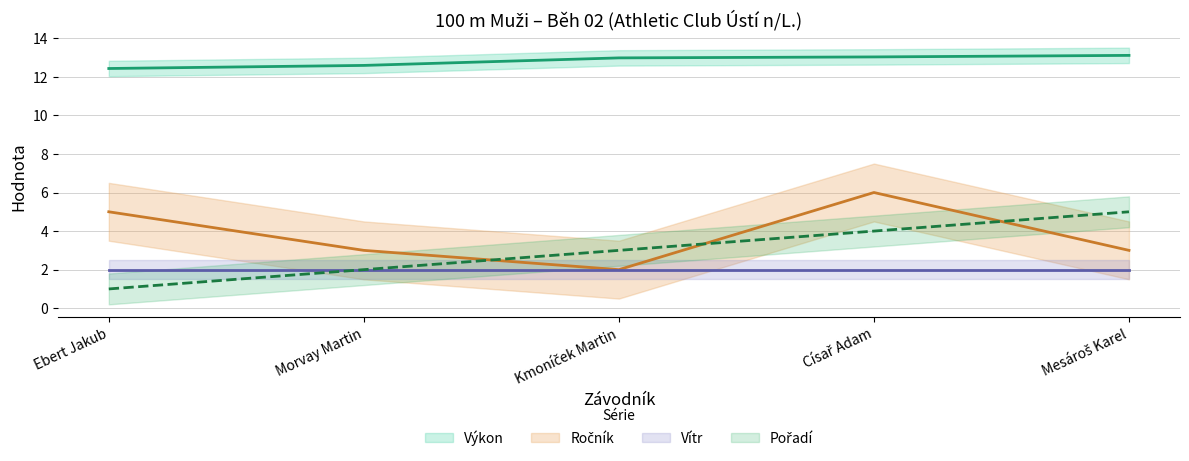

Does the chart display data point markers on the line(s)?

No